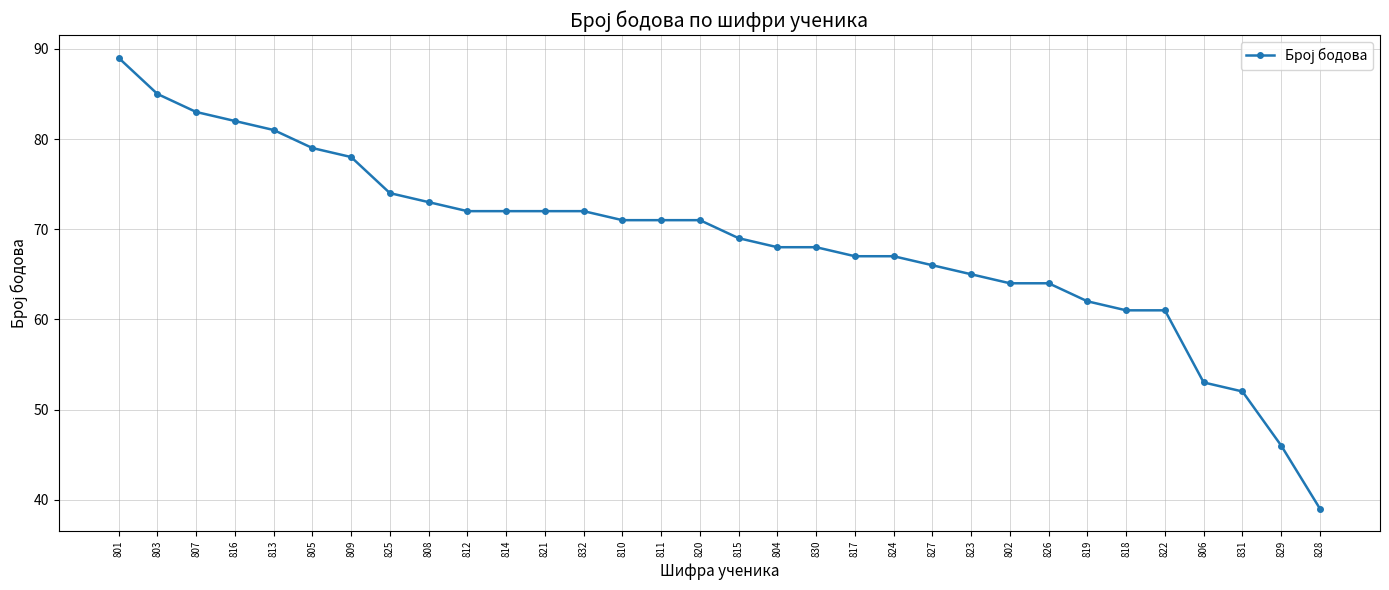

What is the sum of all values?

2197